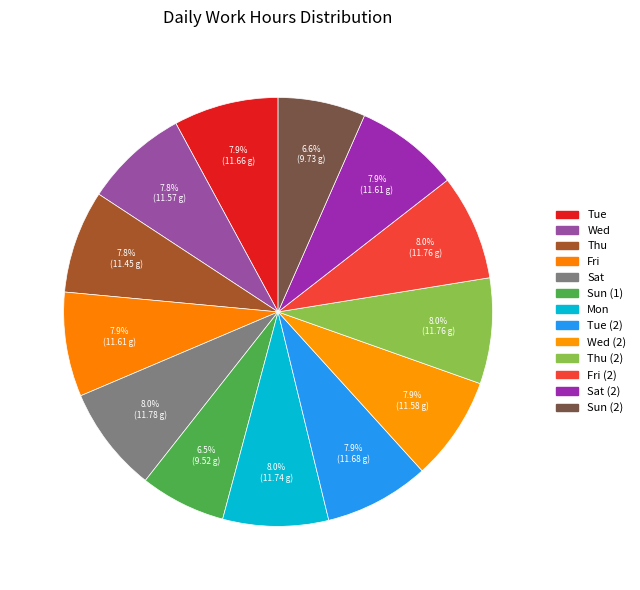

What is the largest slice in the pie chart?

Sat